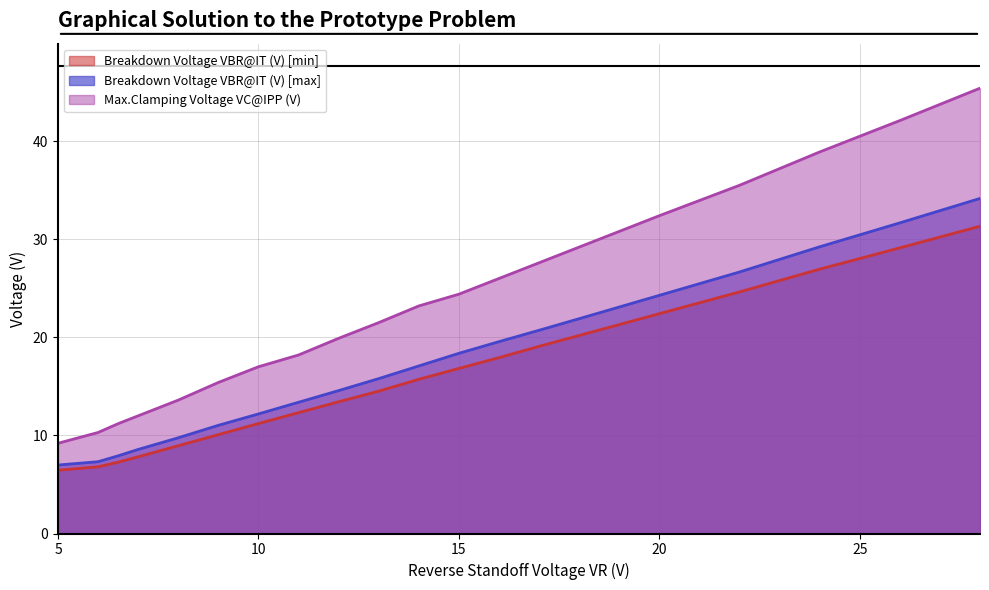

Rank the series by their maximum value, from highest to lowest.

Max.Clamping Voltage VC@IPP (V), Breakdown Voltage VBR@IT (V) [max], Breakdown Voltage VBR@IT (V) [min]